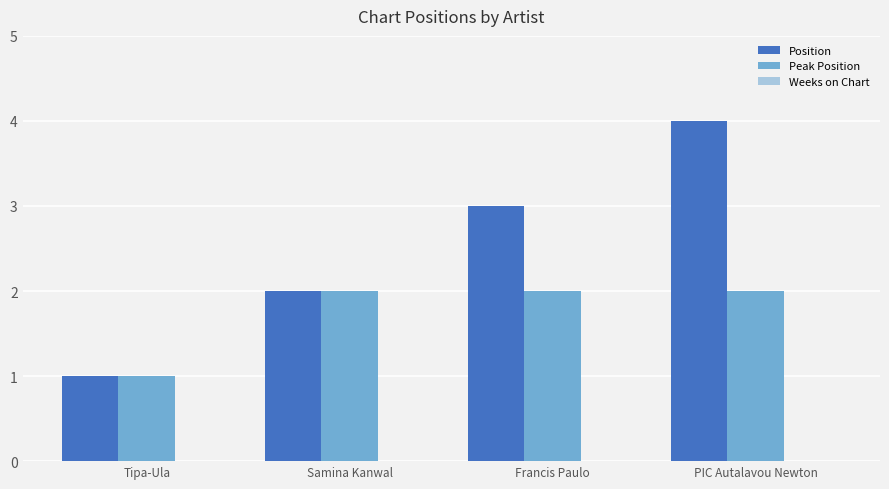

Are the bars grouped side by side (vs. stacked)?

Yes